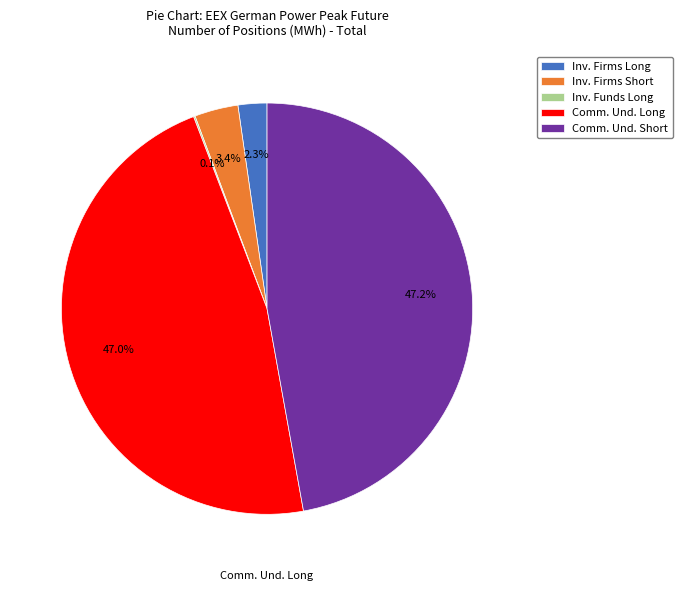

Between Inv. Firms Long and Inv. Firms Short, which is larger?

Inv. Firms Short